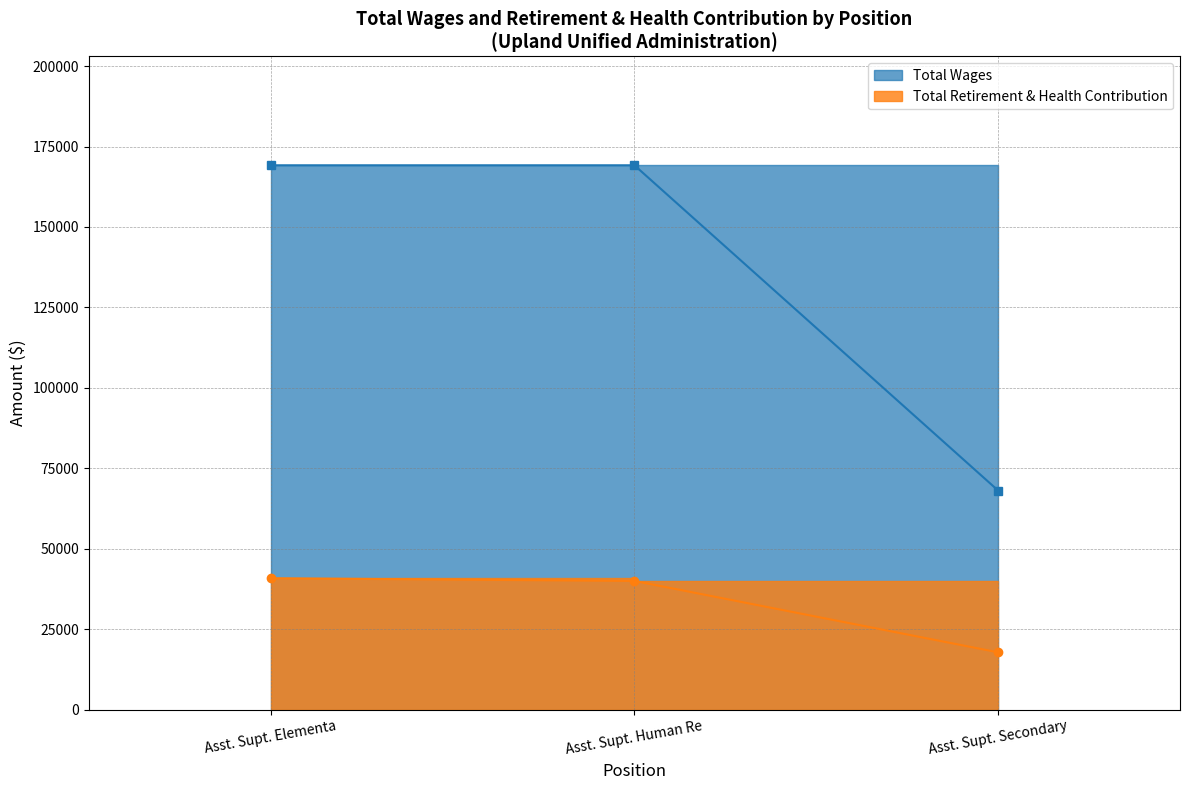

What is the highest value of the Total Wages series?

169154